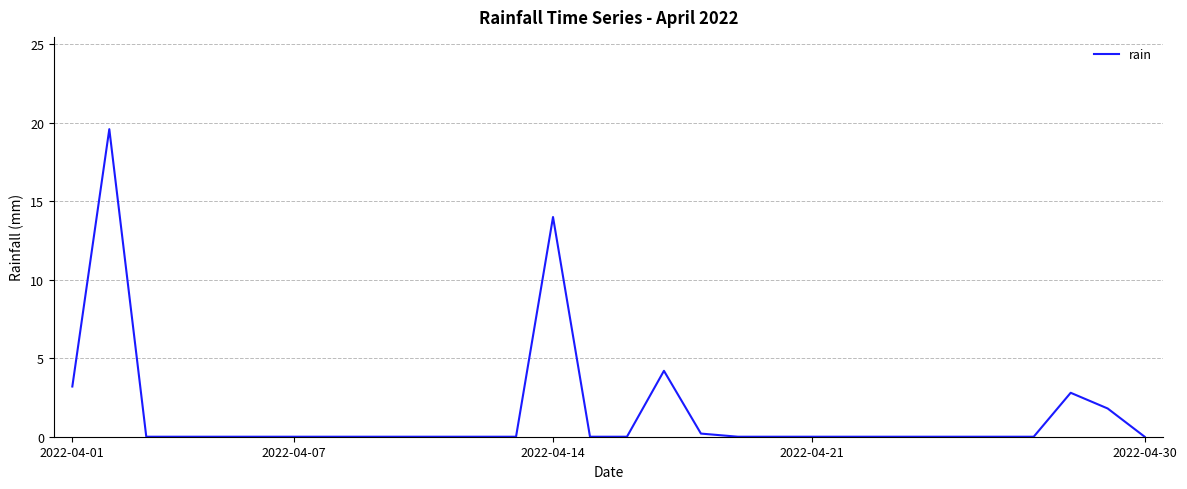

Reading right to left, transcribe all the data shown in this chart.

0.0	1.8	2.8	0.0	0.0	0.0	0.0	0.0	0.0	0.0	0.0	0.0	0.2	4.2	0.0	0.0	14.0	0.0	0.0	0.0	0.0	0.0	0.0	0.0	0.0	0.0	0.0	0.0	19.6	3.2